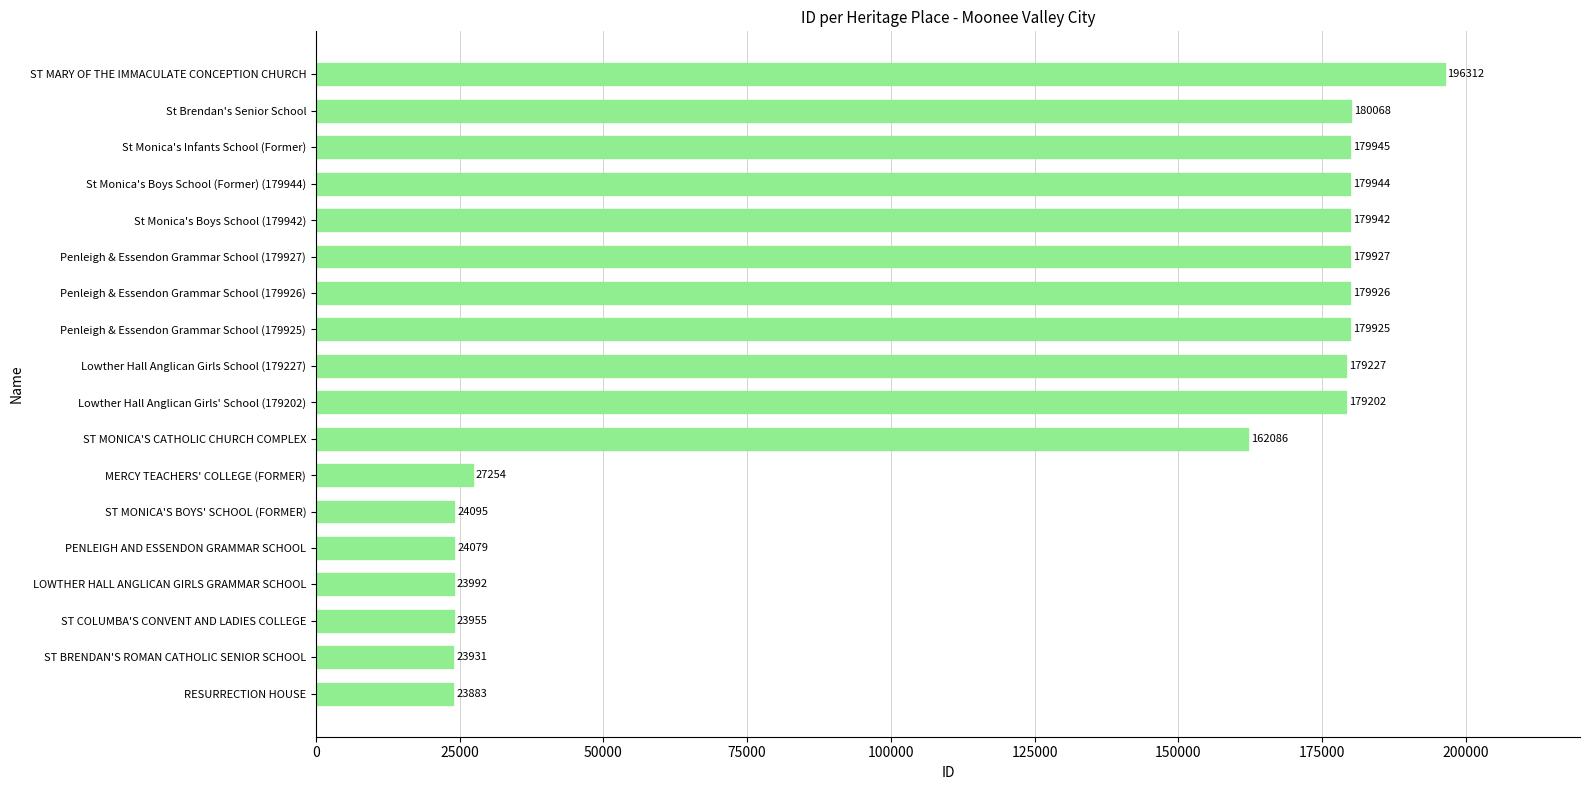

What is the change in value from RESURRECTION HOUSE to Lowther Hall Anglican Girls' School (179202)?

+155319